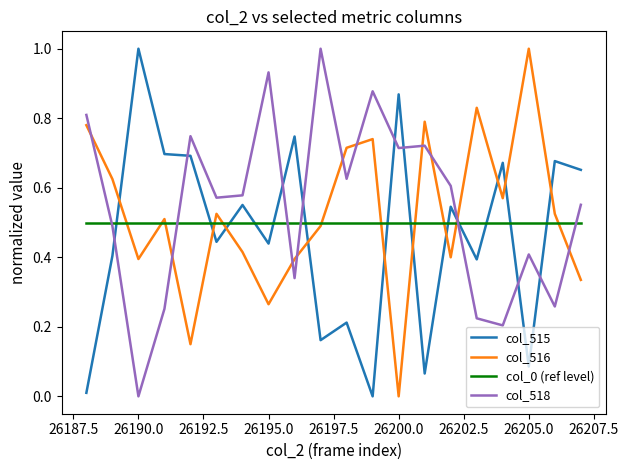

True or false: col_516 and col_515 cross at least once.

True